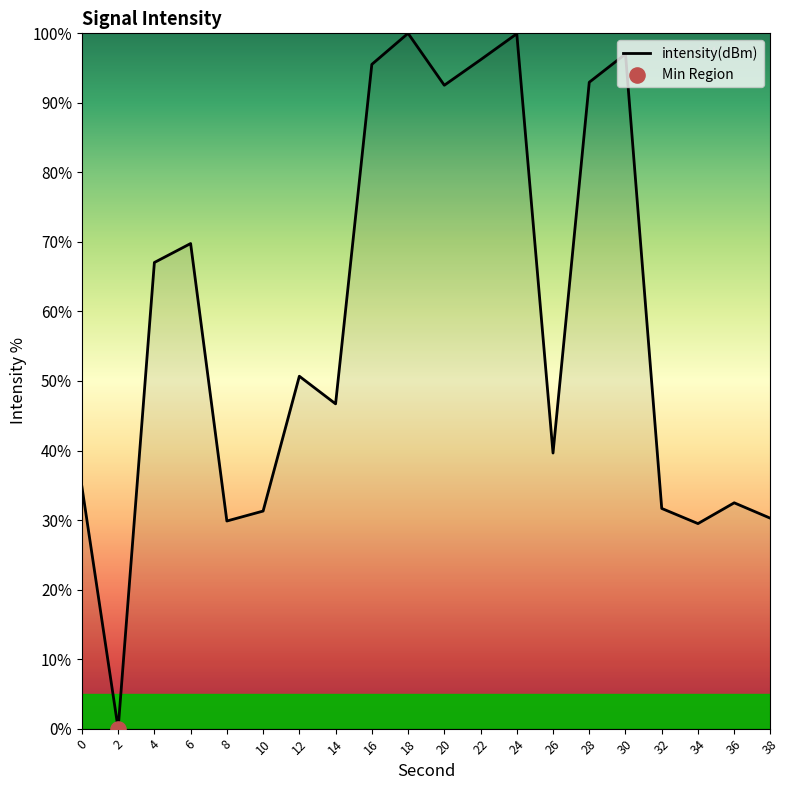

What is the ratio of the value at 34 to the value at 16?

0.3